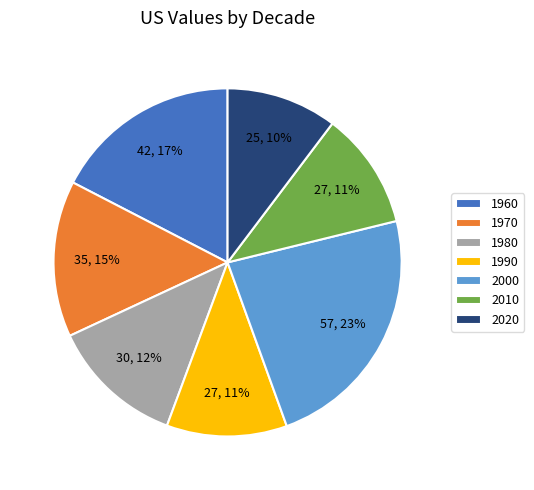

Combined, do 1960 and 1990 account for over 50%?

No